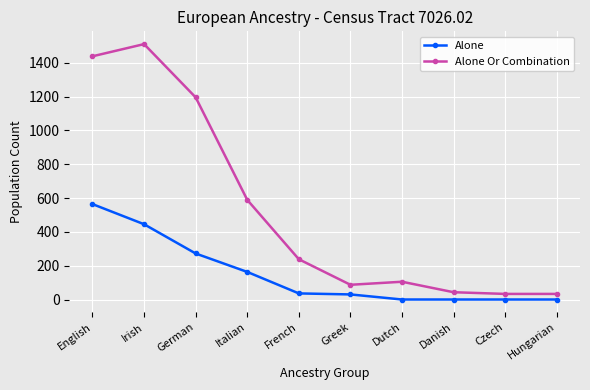

At how many categories does at least one series exceed 844?

3